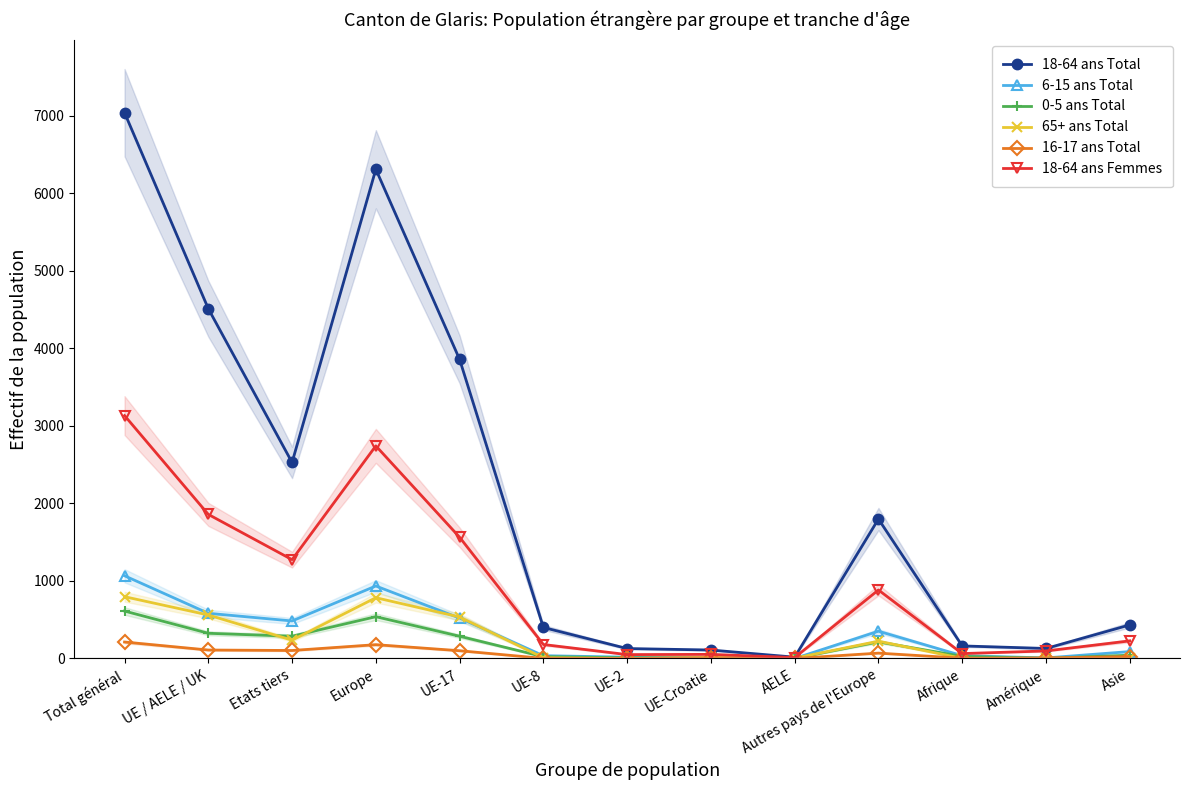

What is the greatest value displayed?

7042